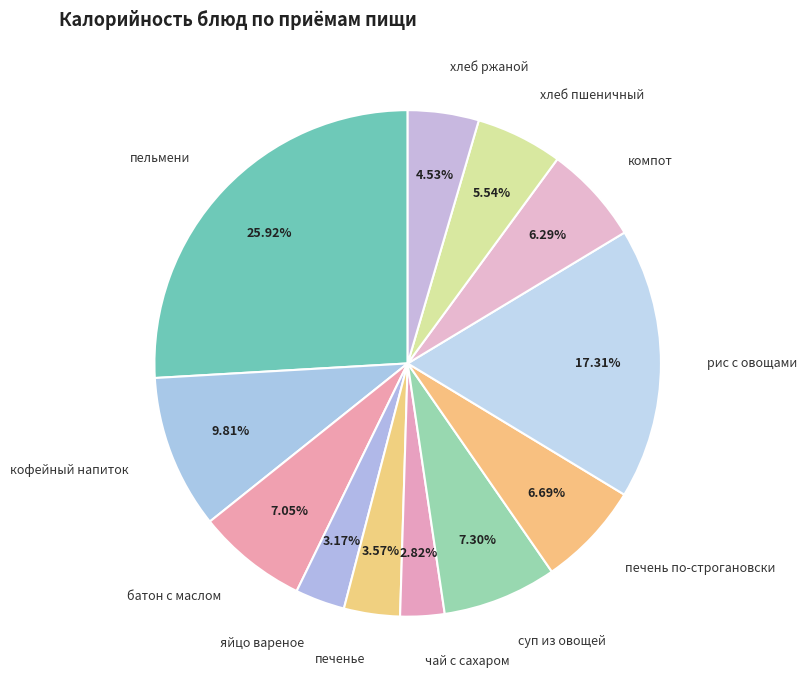

What percentage is the хлеб ржаной slice, to the nearest percent?

5%